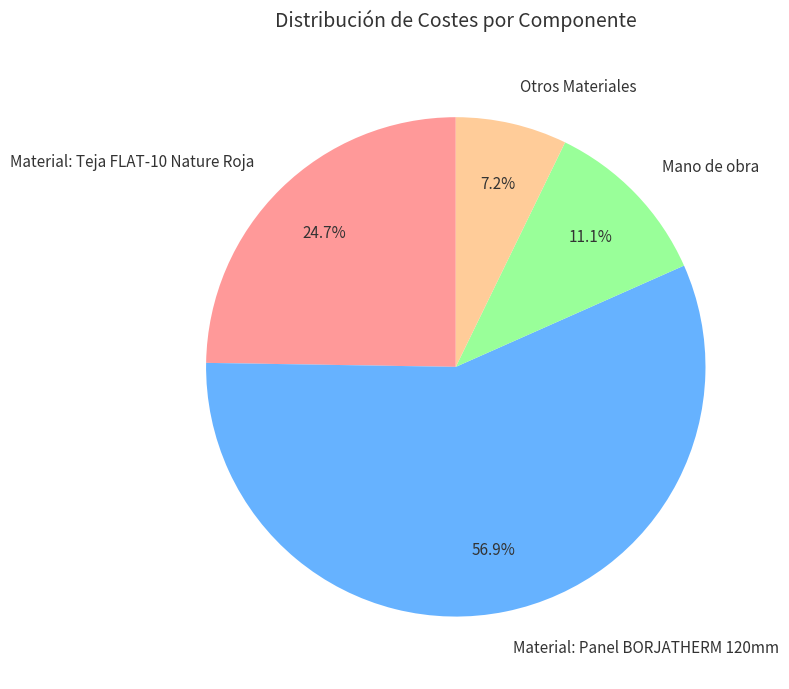

How many slices are in this pie chart?

4